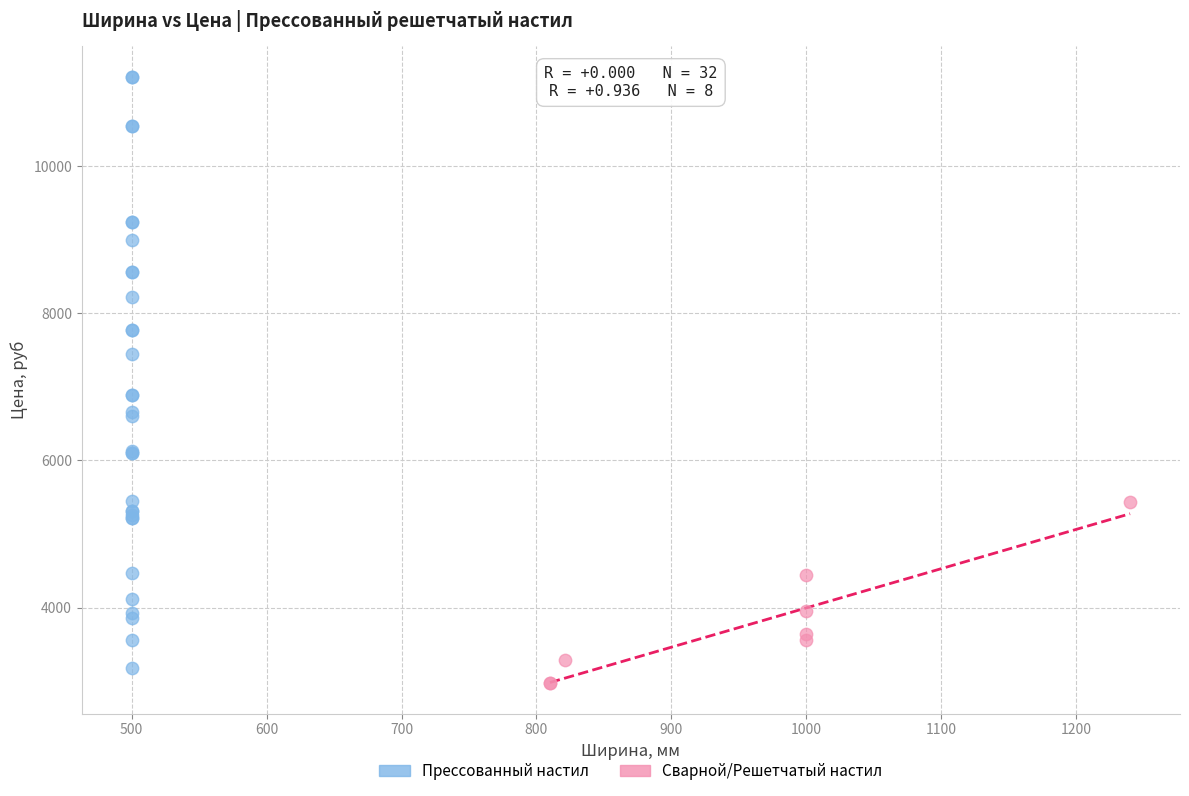

Which series has the largest Y range (max minus min)?

Прессованный настил